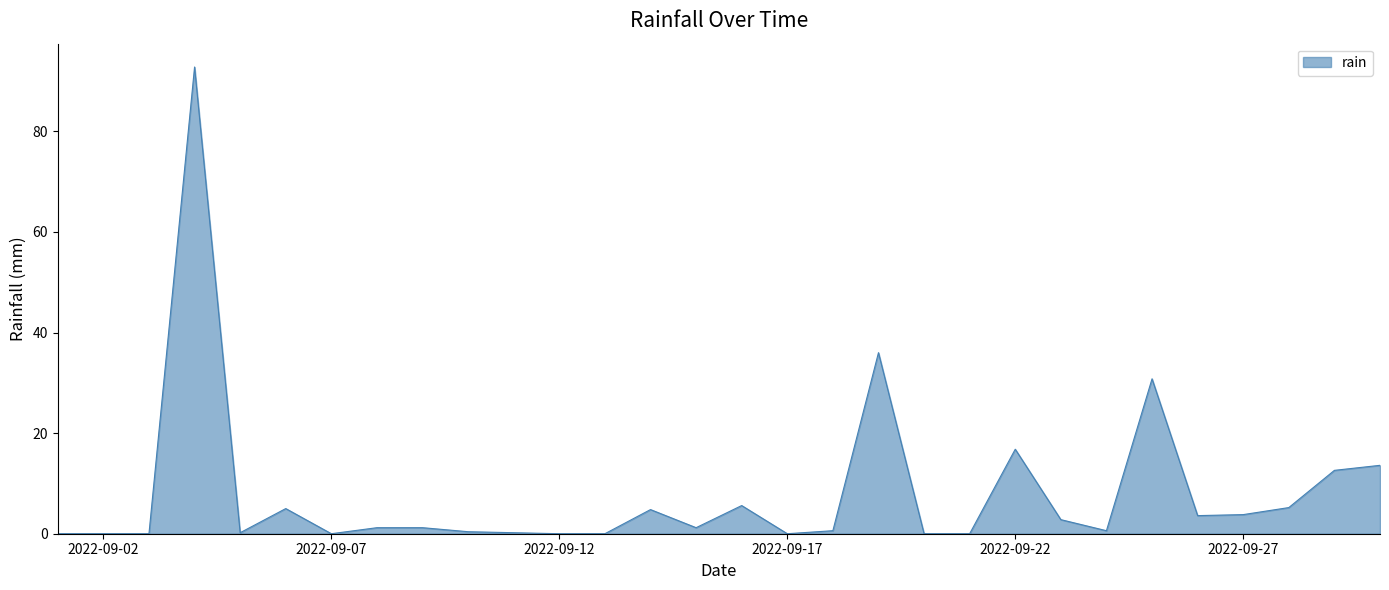

What is the greatest value displayed?

92.8